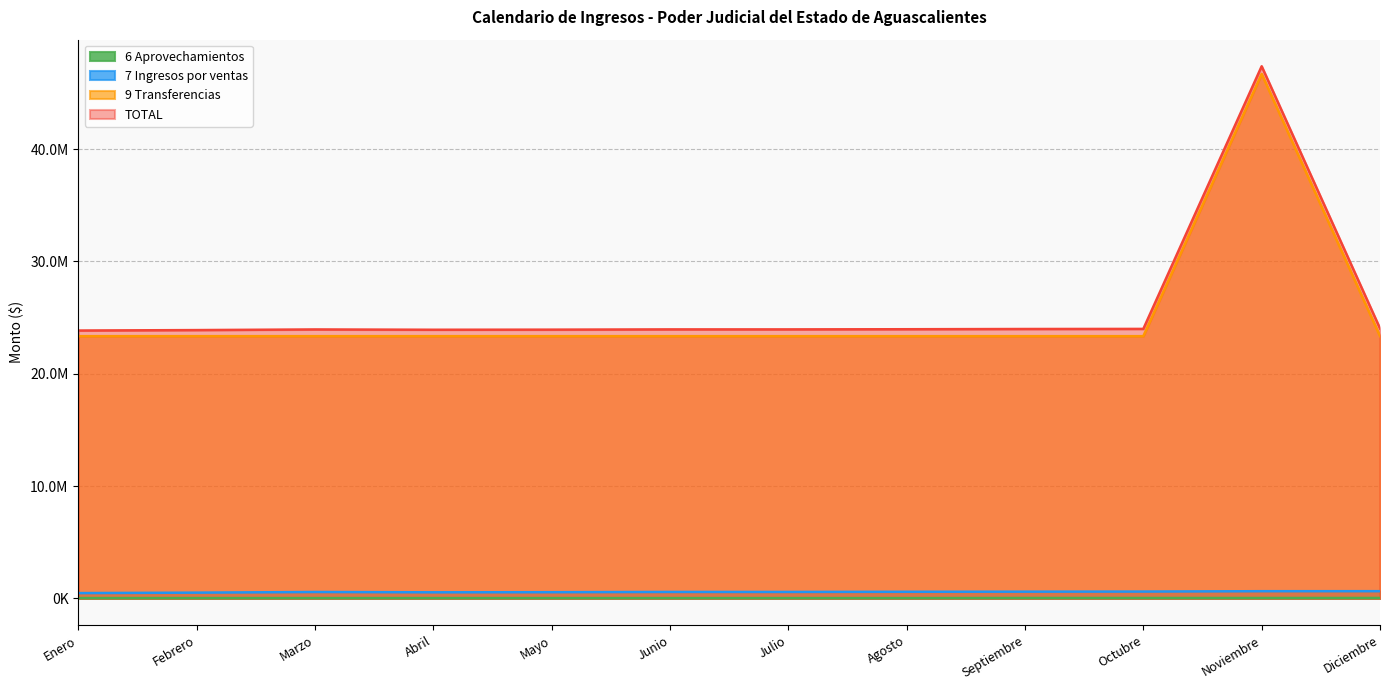

List the labels in order of 9 Transferencias value, smallest first.

Enero, Febrero, Marzo, Abril, Mayo, Junio, Julio, Agosto, Septiembre, Octubre, Diciembre, Noviembre